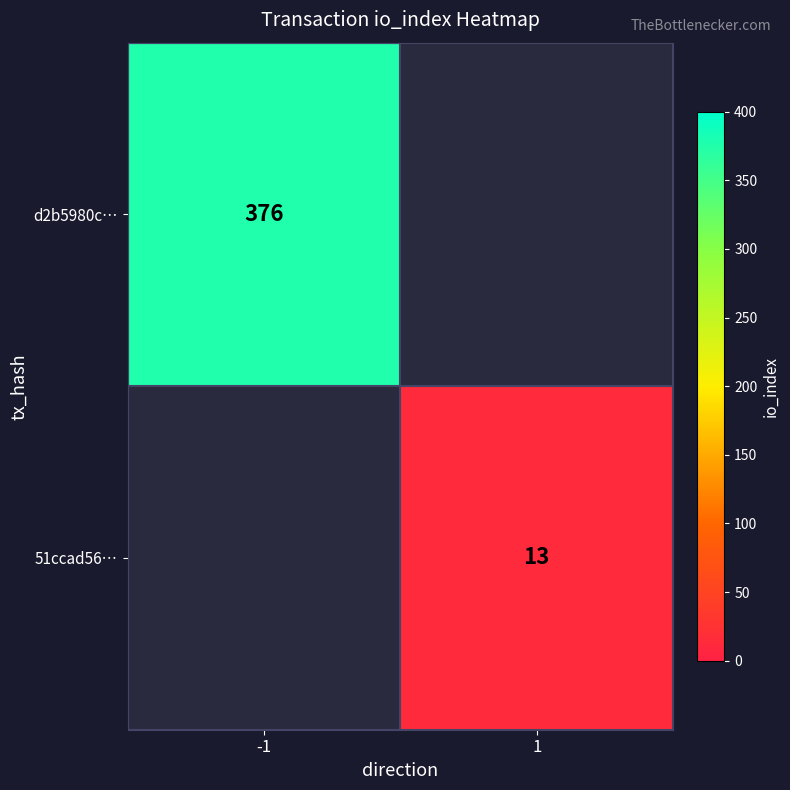

True or false: 51ccad56… has a value of 13 at 1.

True